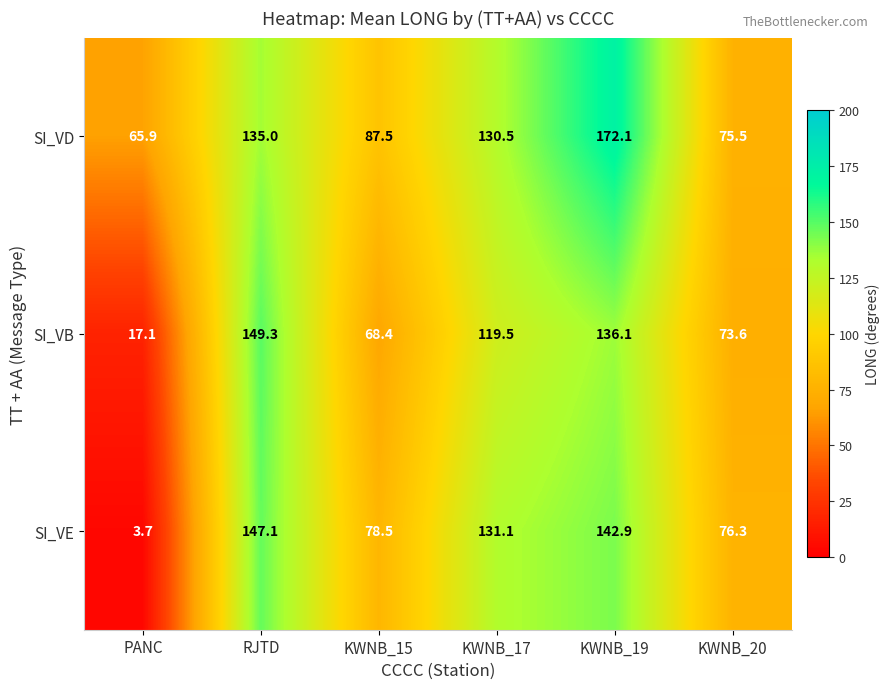

What is the difference between the SI_VB values at KWNB_15 and KWNB_17?

51.1